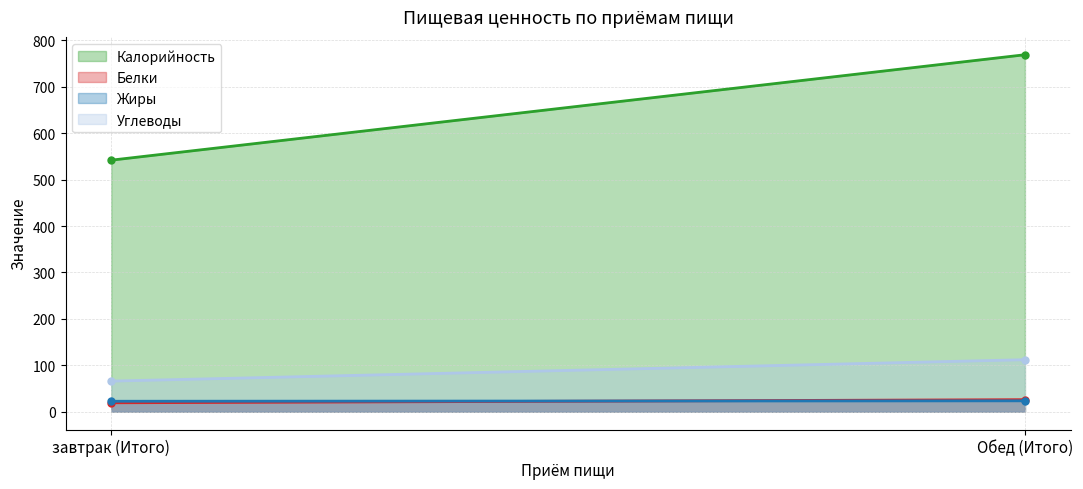

What are all the series names shown in the legend?

Калорийность, Белки, Жиры, Углеводы